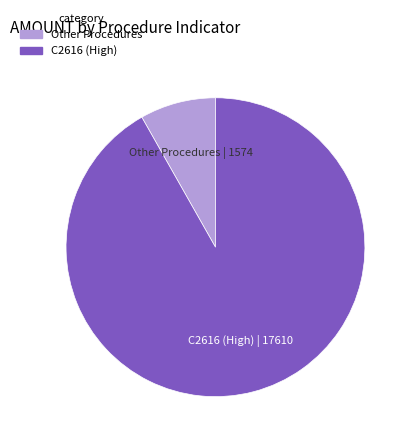

Is there any slice that represents more than half of the pie?

Yes